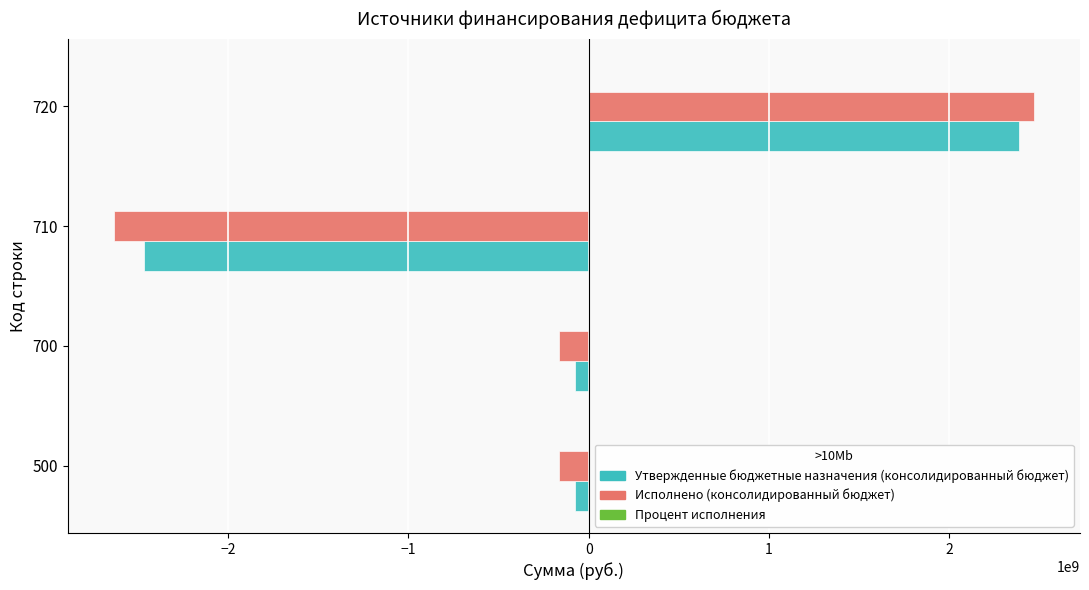

Between 500 and 720, which series saw the biggest shift?

Исполнено (консолидированный бюджет)